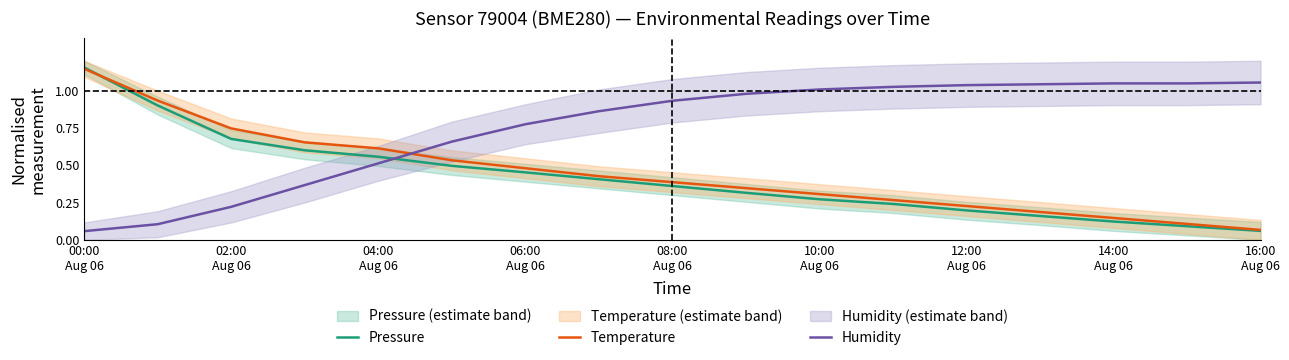

How many times do Humidity and Pressure cross each other?

1